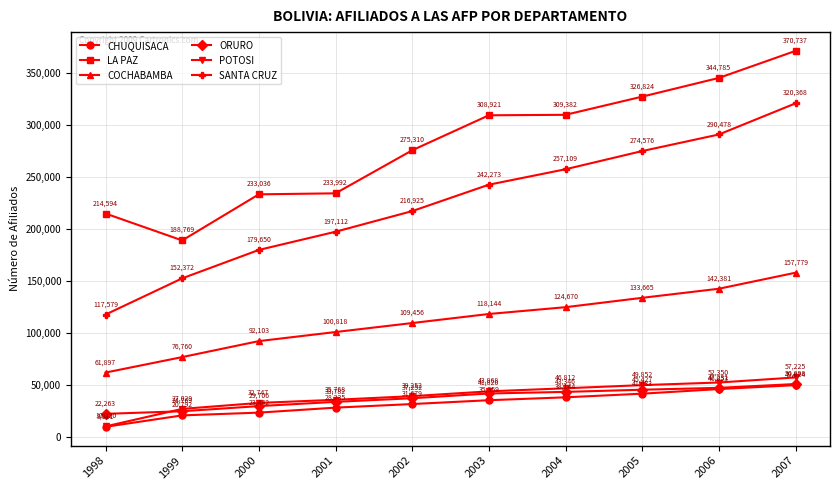

What is the sum of the CHUQUISACA values at 1998 and 2006?

55864